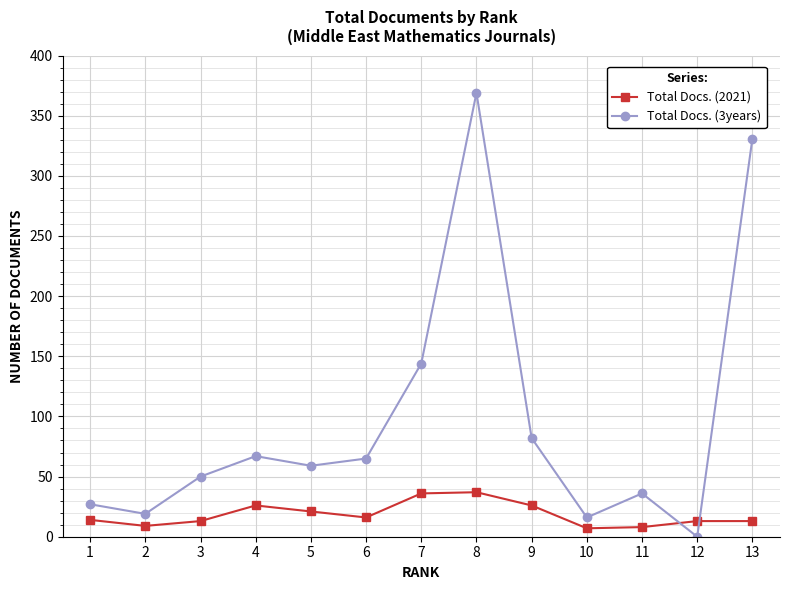

Does the chart display data point markers on the line(s)?

Yes